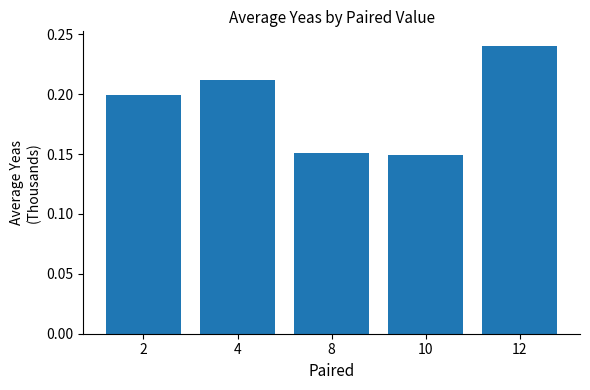

How many values are between 0 and 1?

5